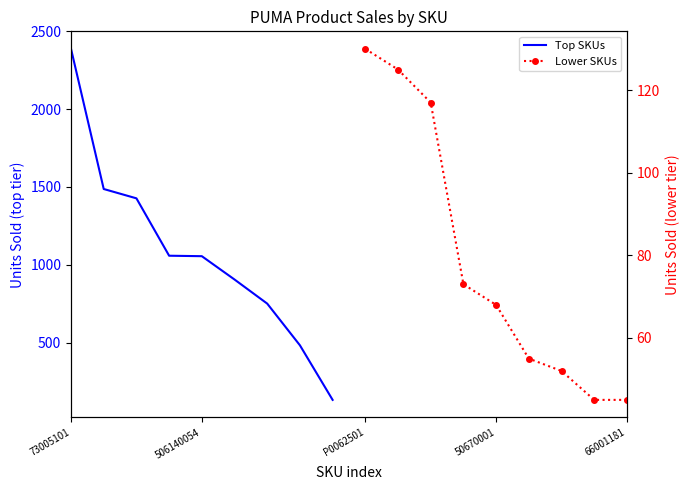

List the series in order of their overall mean, lowest first.

Lower SKUs, Top SKUs